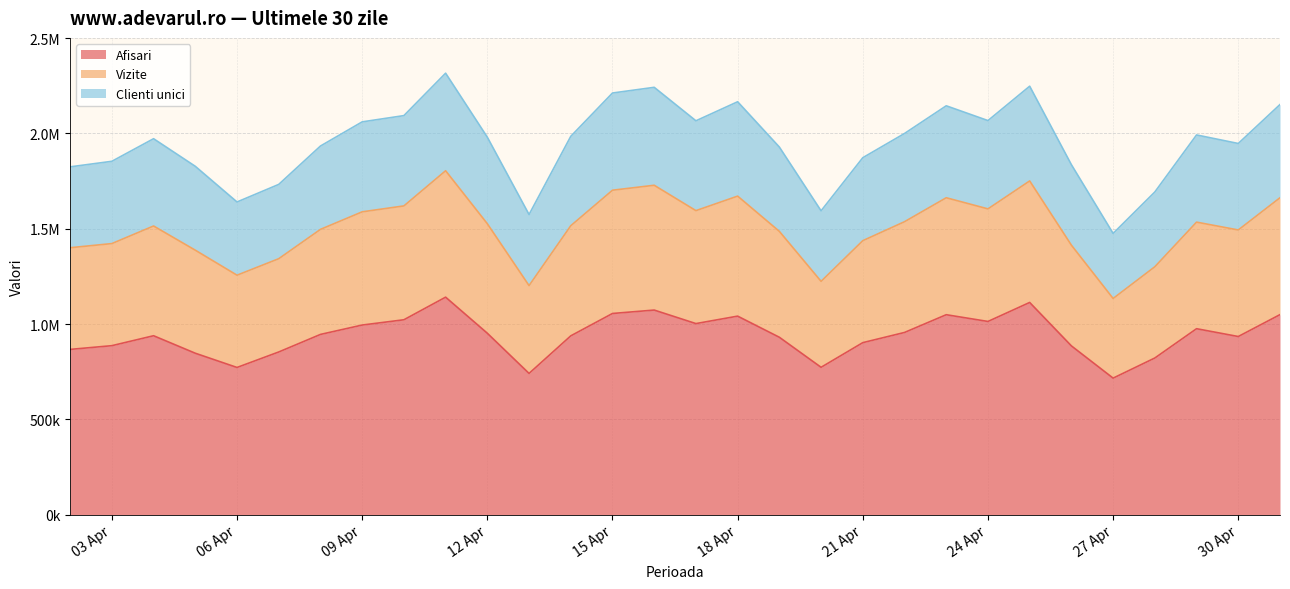

Count the number of categories in the chart.

30